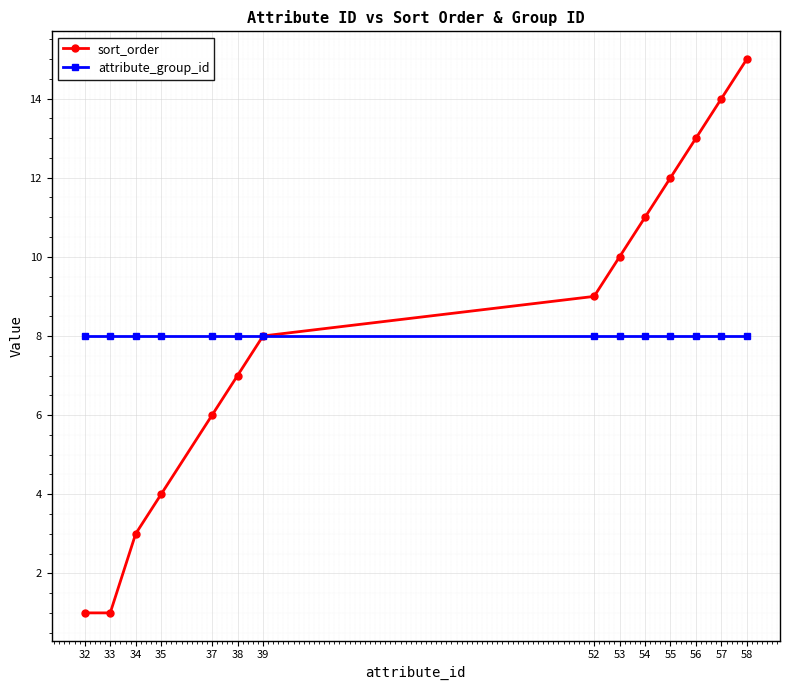

What is the approximate value of sort_order at 56?

13